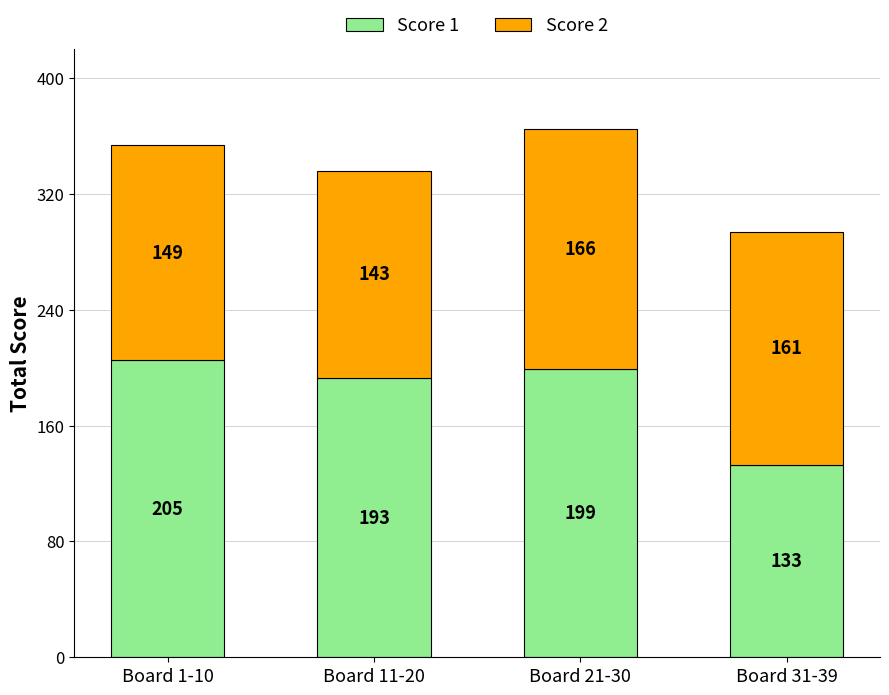

Reading right to left, what are the values for Score 1?

133	199	193	205